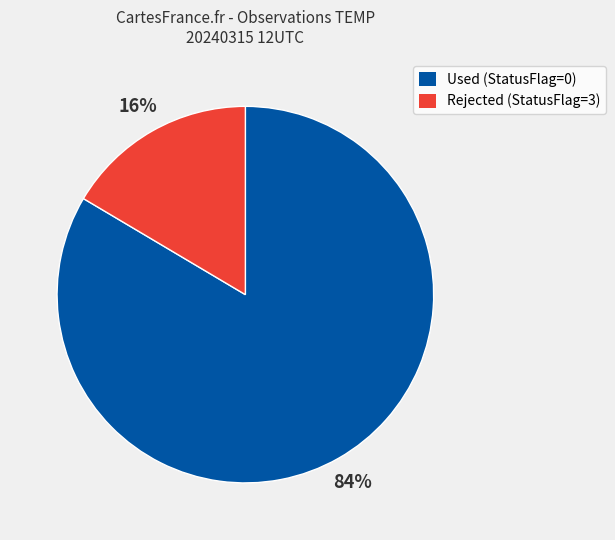

To the nearest percent, what is the average slice percentage?

50%